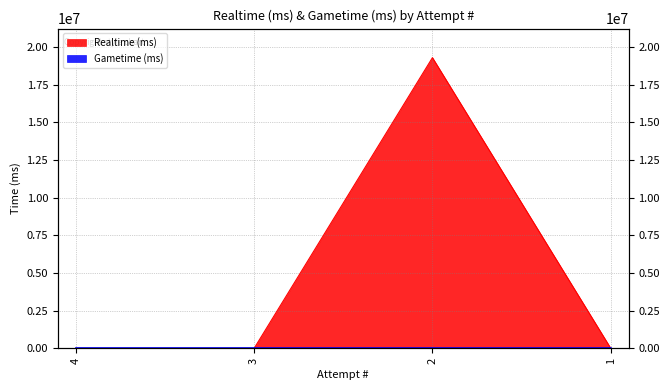

True or false: the data shows 0 at 3.

True